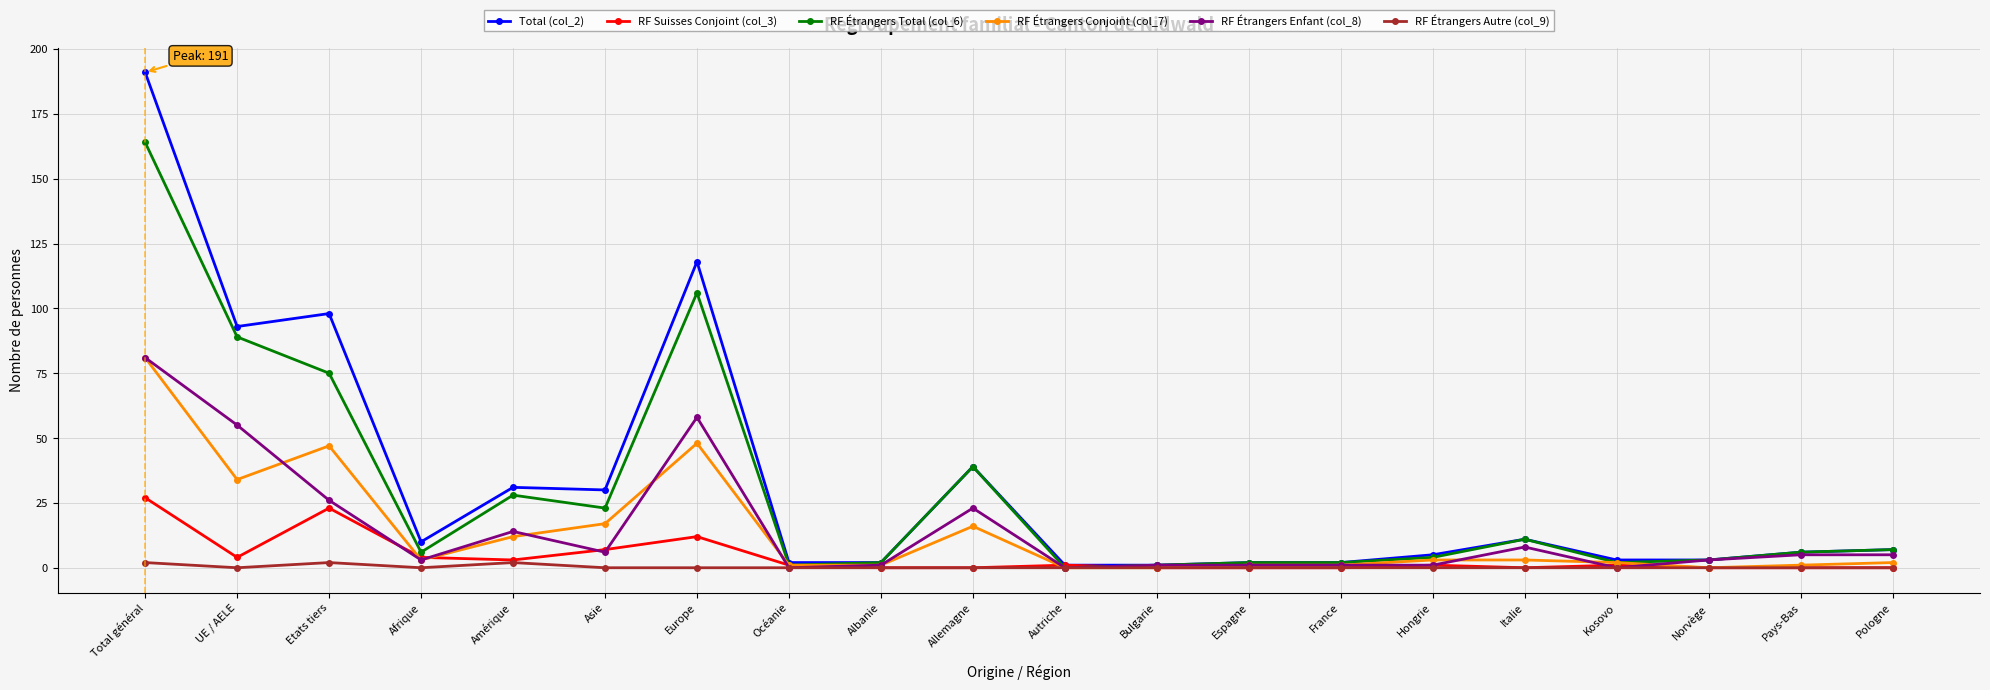

What is the difference between the maximum and second lowest values in the RF Étrangers Conjoint (col_7) series?

81